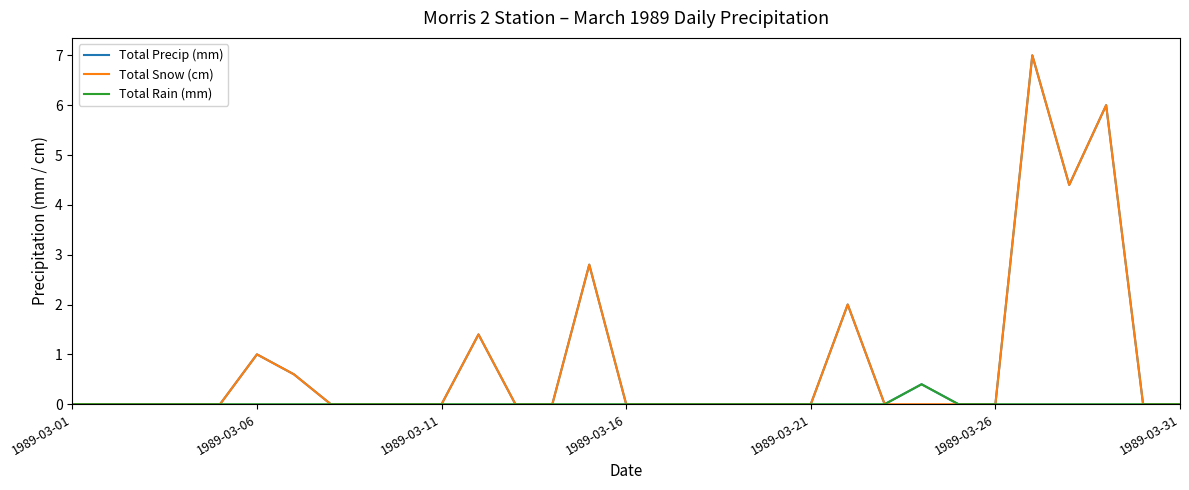

What is the maximum value for Total Rain (mm)?

0.4